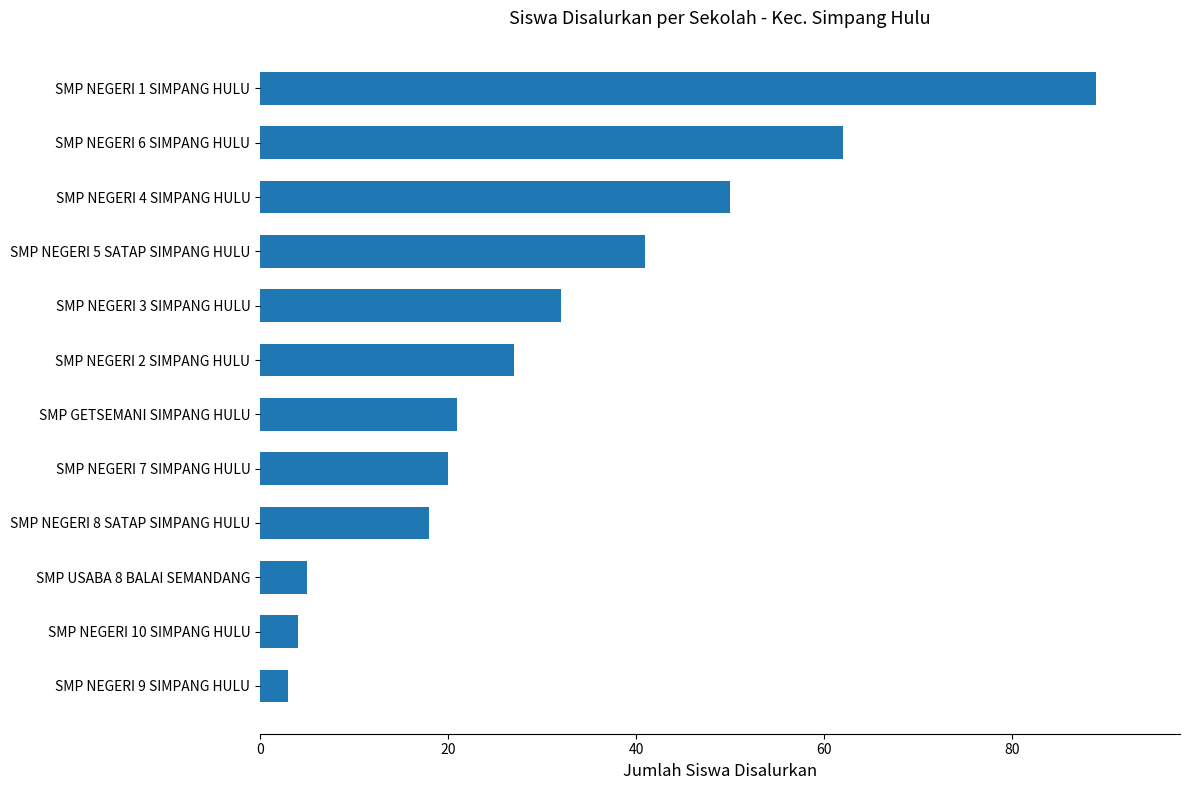

How many bars are there in total?

12